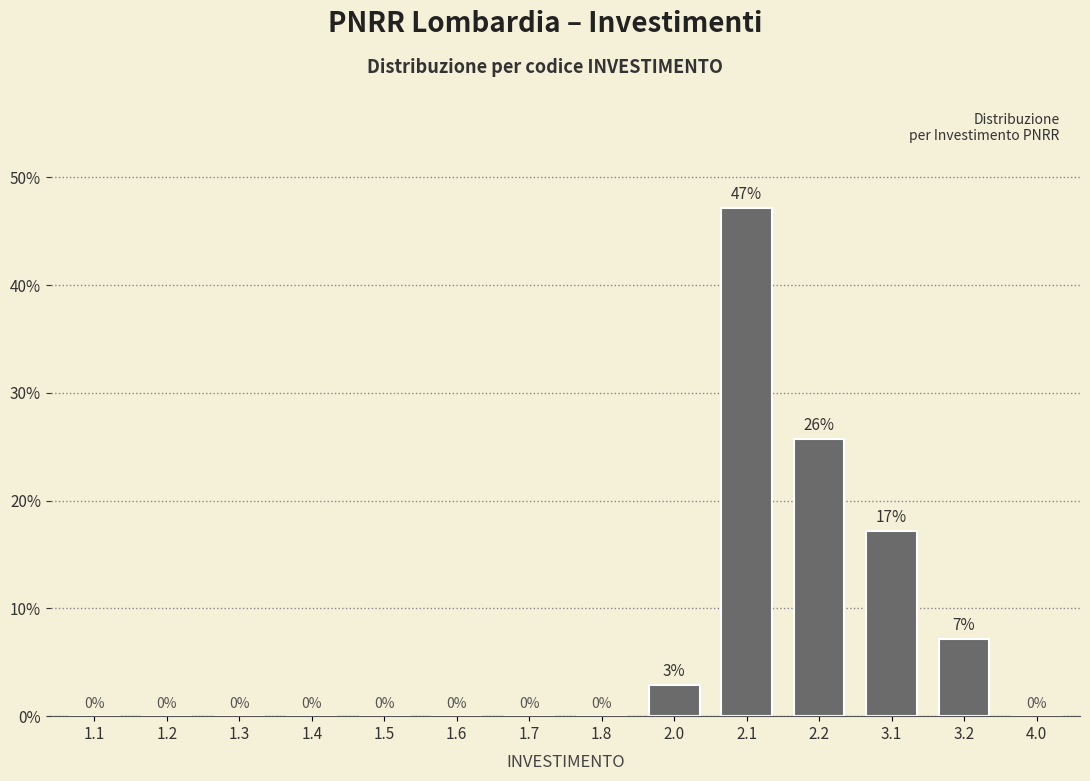

At which label is the value closest to 23?

2.2